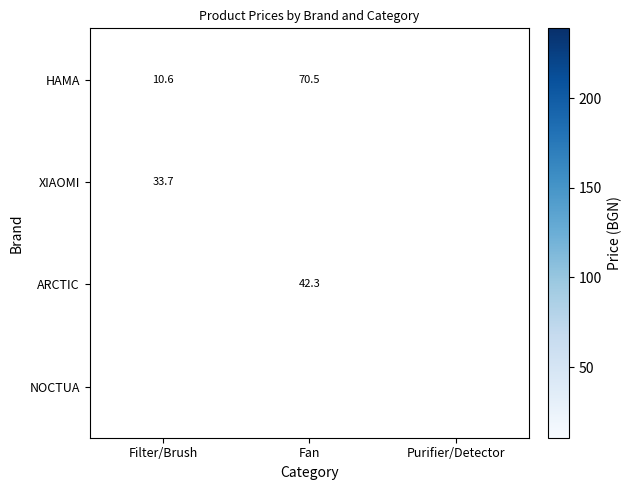

How many values in the HAMA series exceed 70?

2